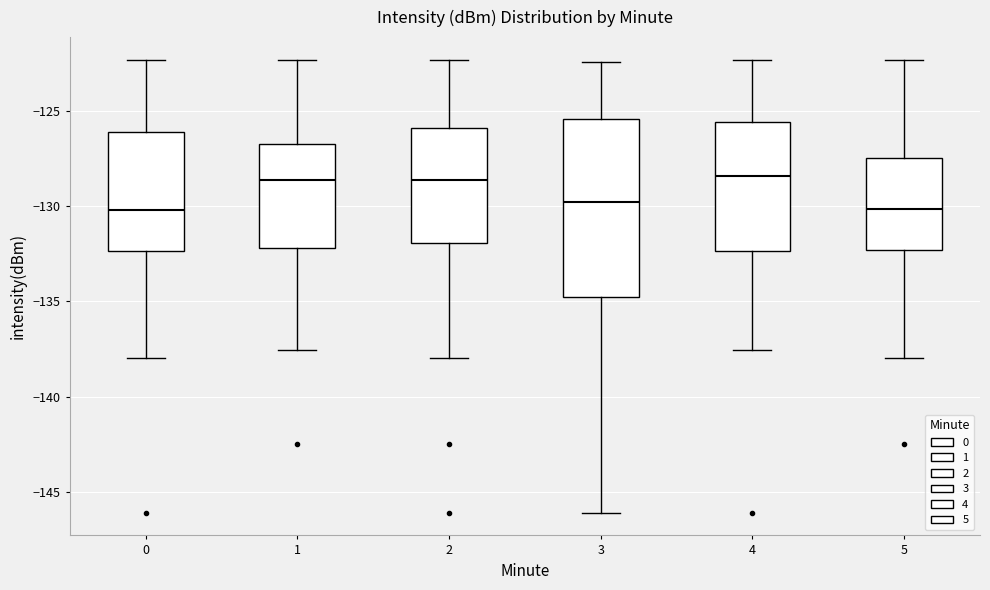

Reading left to right, read every box against the y-axis: the position of its median line, the range the box covers, and the ends of its whiskers. The values are not printed on the chart, so give them approximately, as read against the axis.

0: median -130.0, box -132.5 to -126.0, whiskers -138.0 to -122.5
1: median -128.5, box -132.0 to -126.5, whiskers -137.5 to -122.5
2: median -128.5, box -132.0 to -126.0, whiskers -138.0 to -122.5
3: median -130.0, box -135.0 to -125.5, whiskers -146.0 to -122.5
4: median -128.5, box -132.5 to -125.5, whiskers -137.5 to -122.5
5: median -130.0, box -132.5 to -127.5, whiskers -138.0 to -122.5